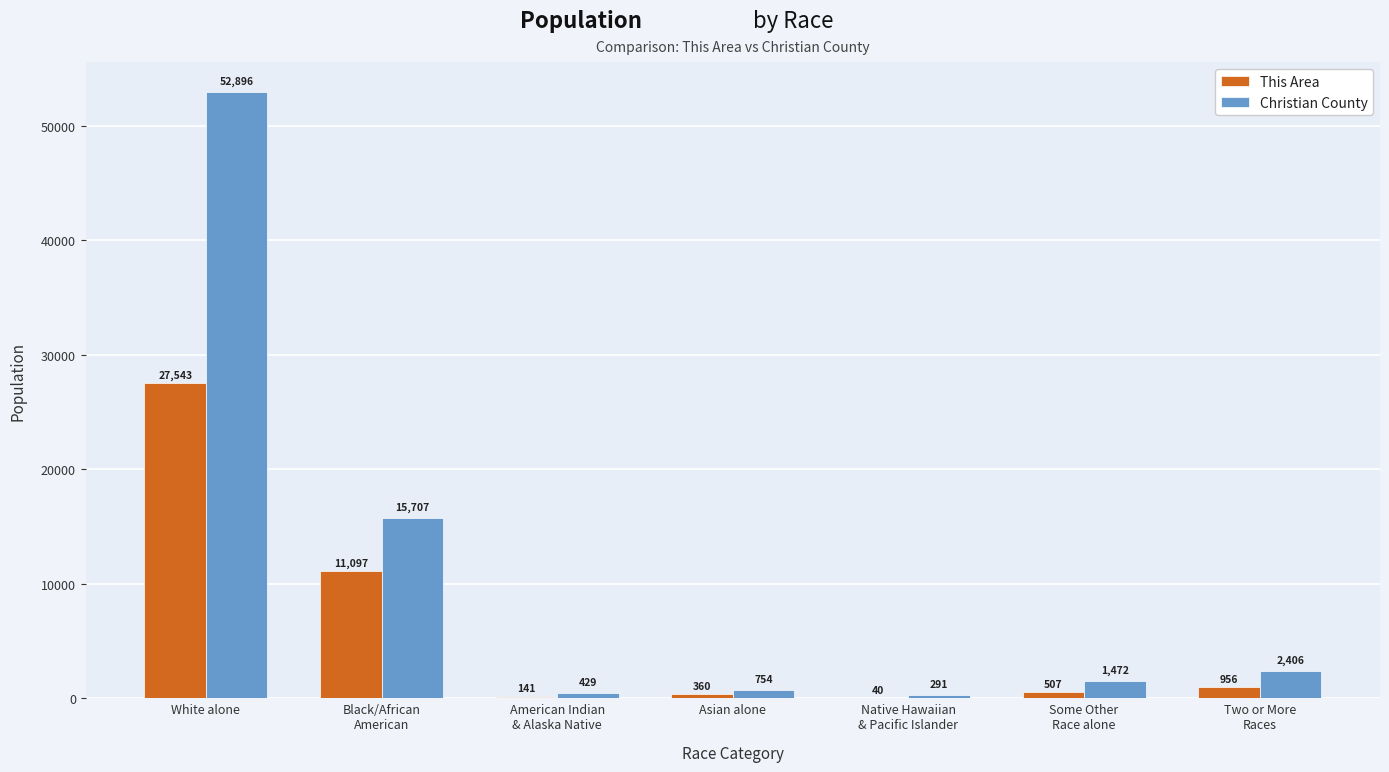

At which category is the sum across all series the highest?

White alone